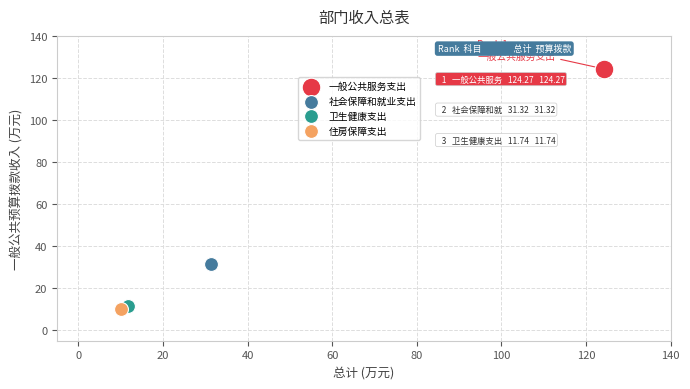

Which series reaches the maximum Y coordinate?

一般公共服务支出